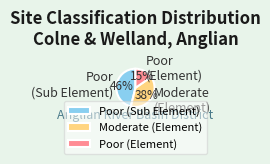

Rank the categories by value from lowest to highest.

Poor (Element), Moderate (Element), Poor (Sub Element)